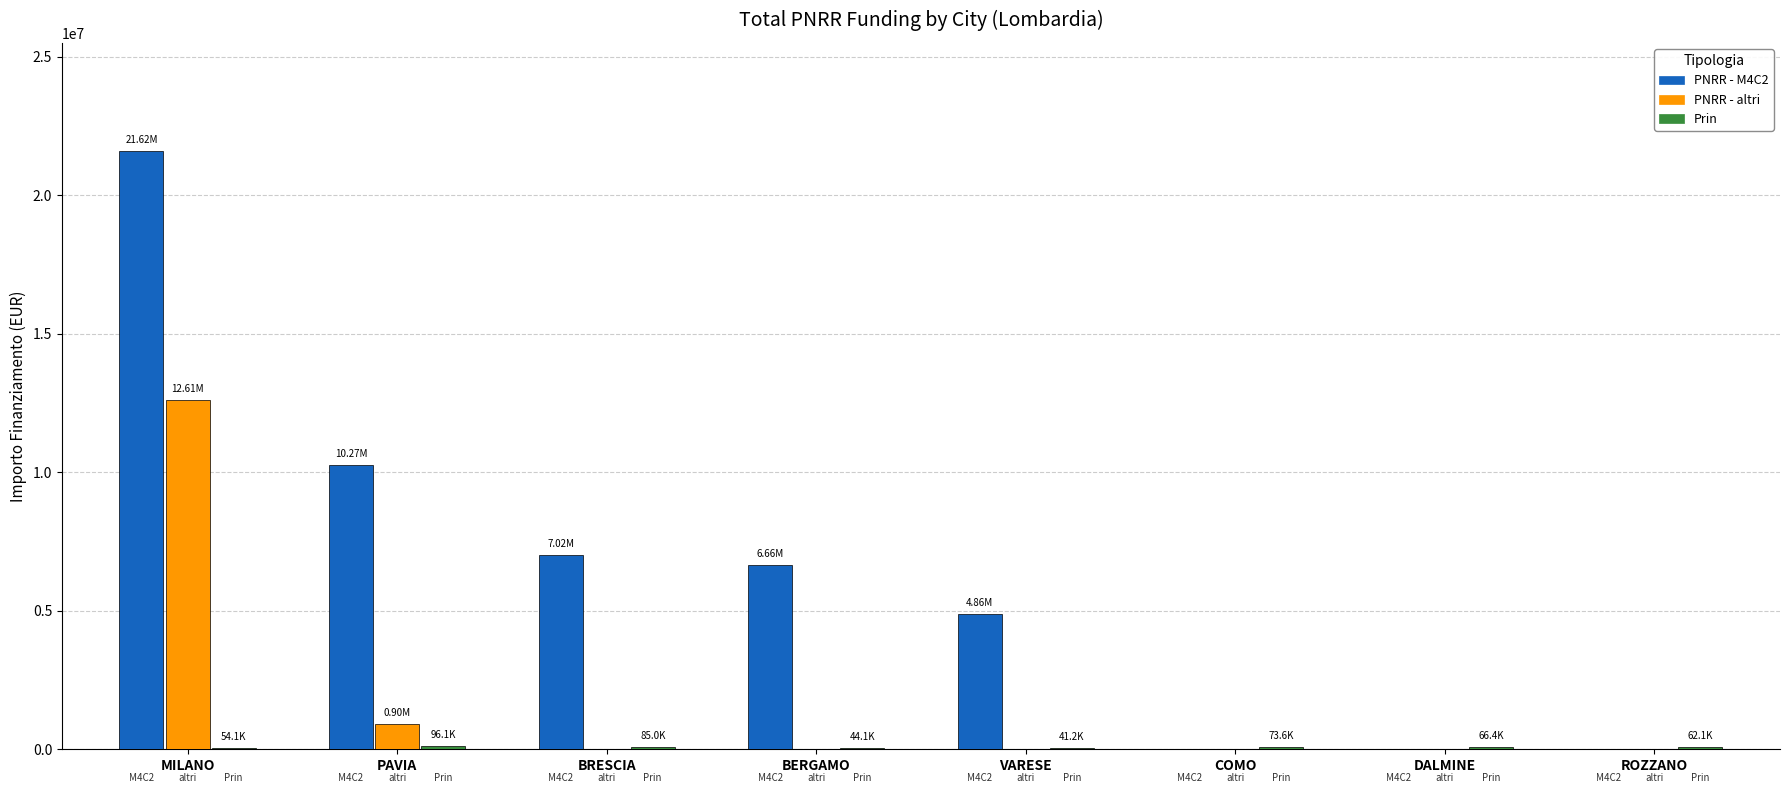

What is the approximate value of PNRR - M4C2 at BRESCIA?

7024917.0